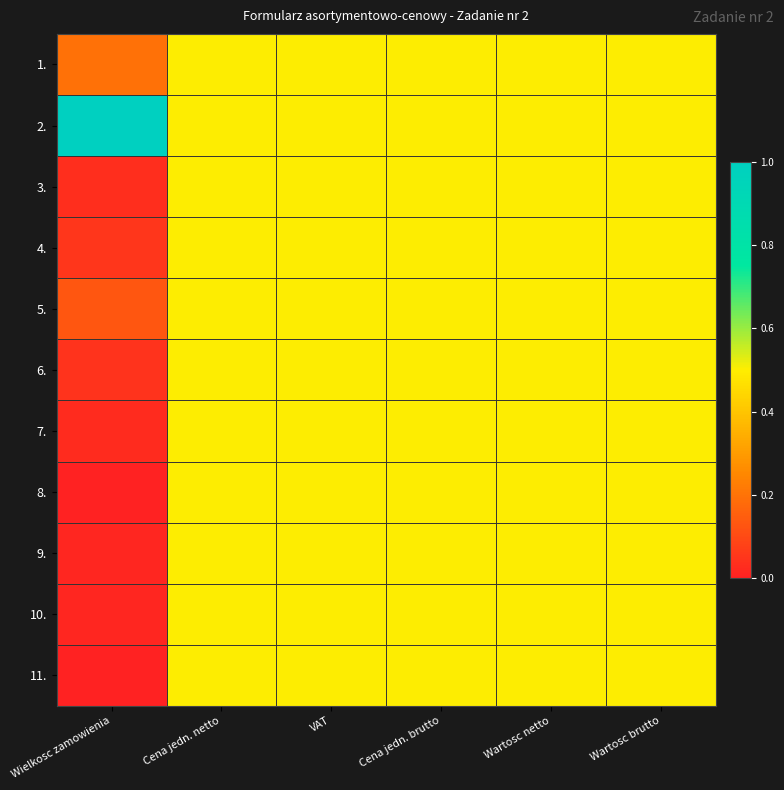

Which series has the widest spread of values?

2.